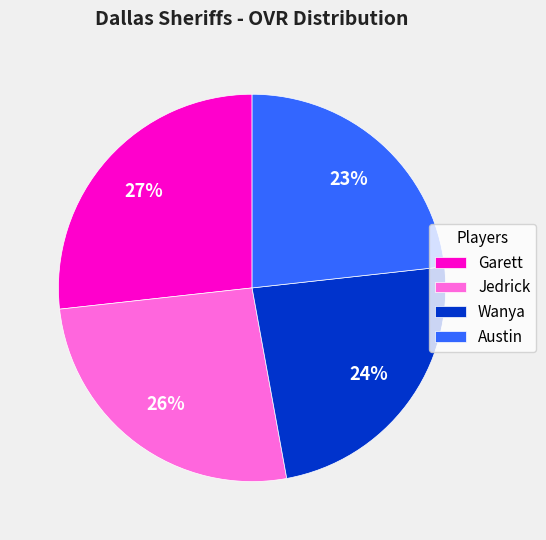

Is it true that Austin is 23% of the pie?

True